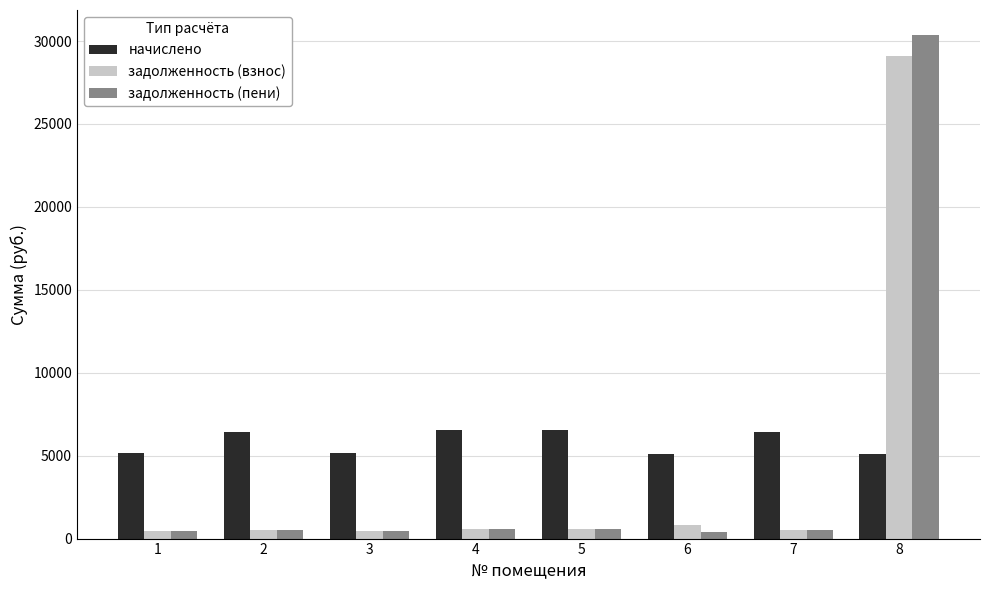

How many groups of bars are there?

8